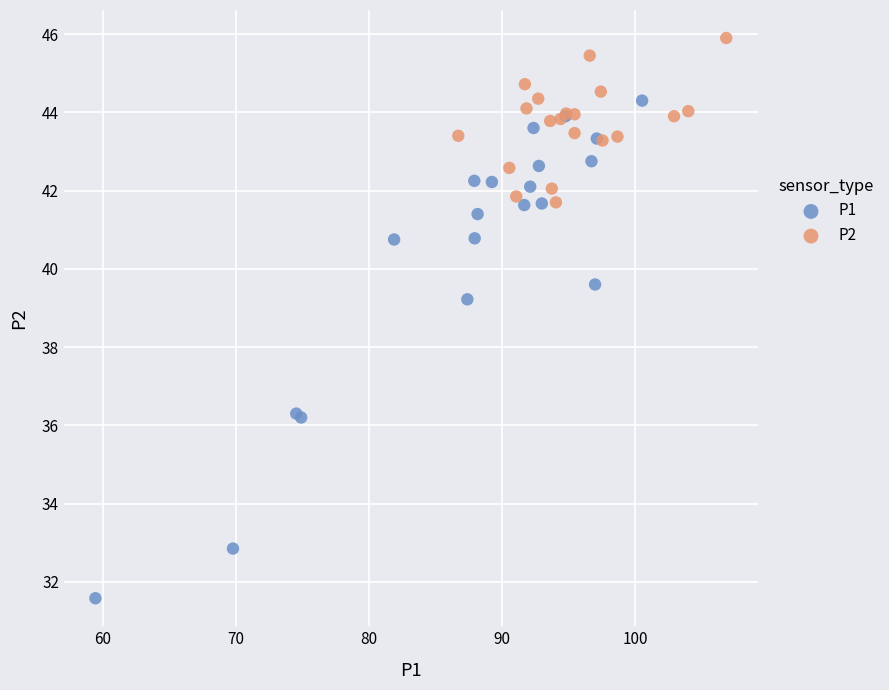

Which series contains the highest Y value?

P2